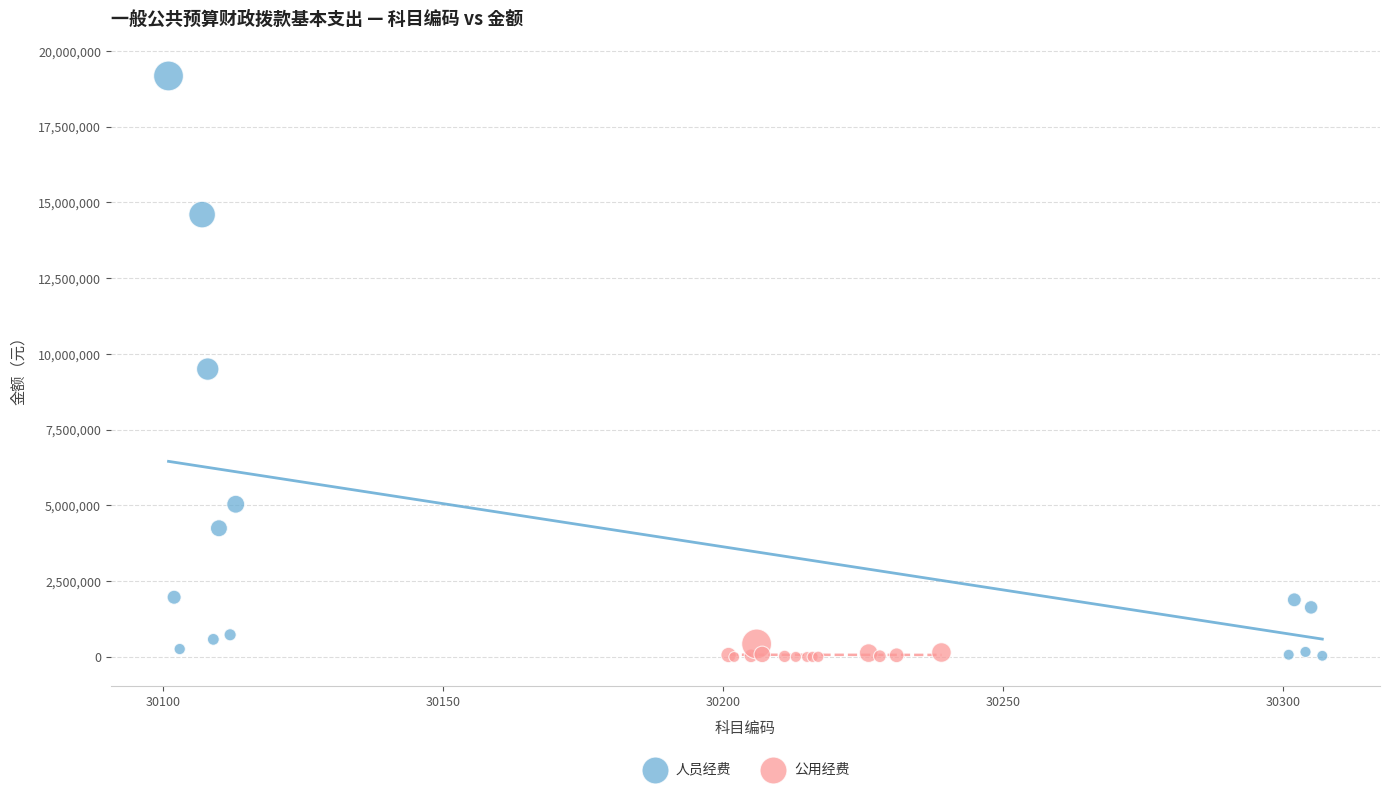

What are all the series names shown in the legend?

人员经费, 公用经费